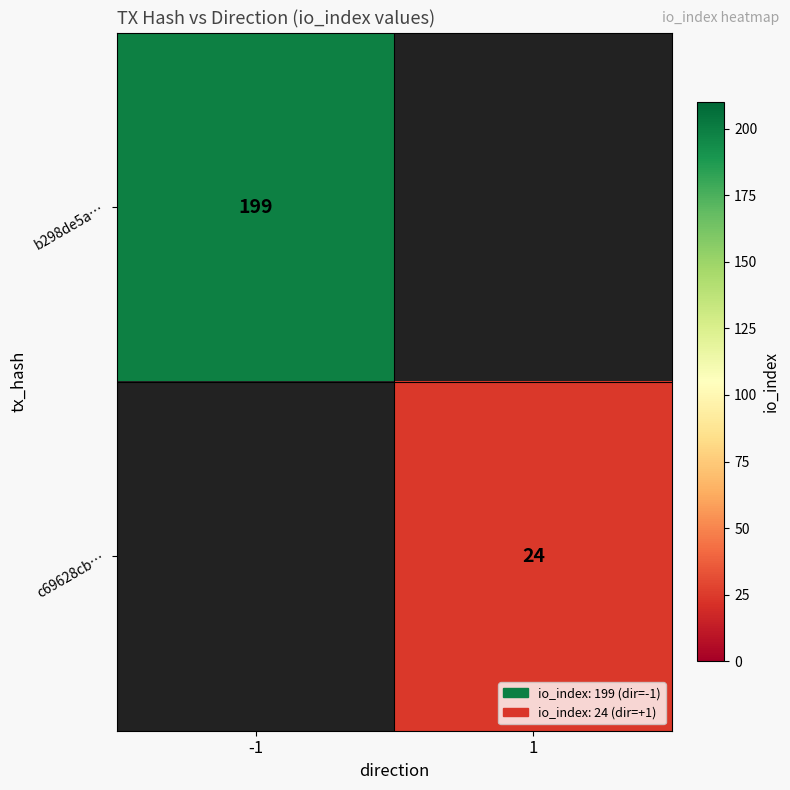

Is it true that b298de5a… equals 199 at -1?

True